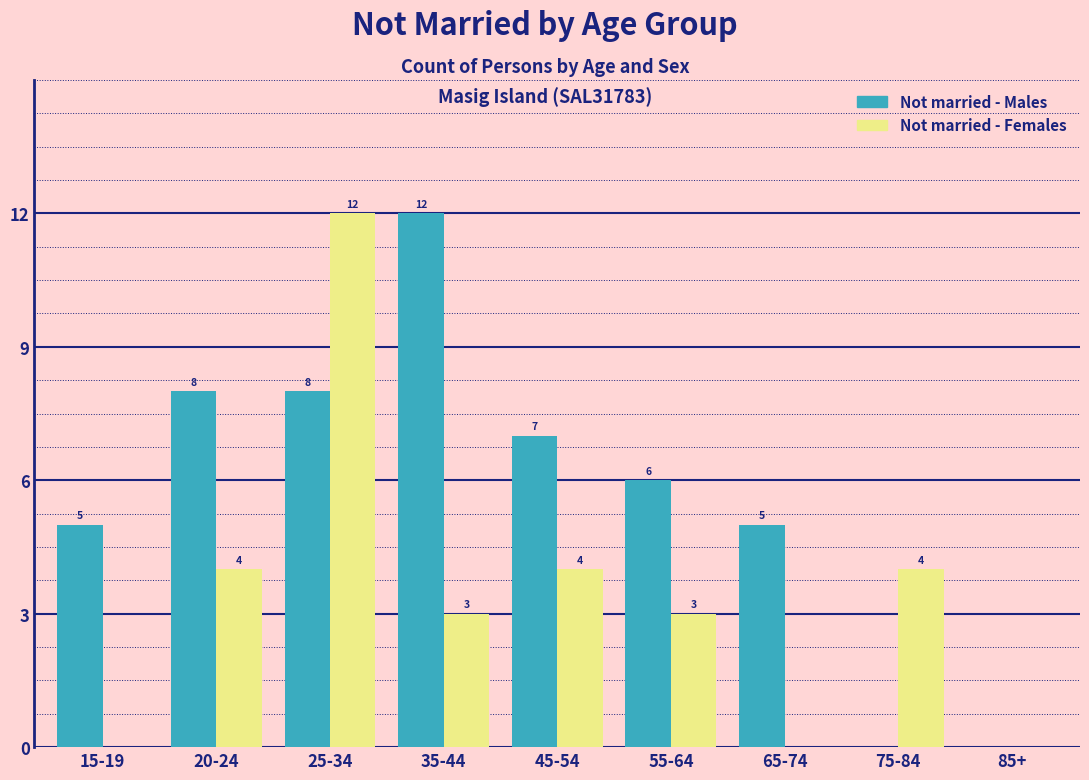

Reading left to right, extract all data points from this chart.

Not married - Males: 15-19=5	20-24=8	25-34=8	35-44=12	45-54=7	55-64=6	65-74=5	75-84=0	85+=0
Not married - Females: 15-19=0	20-24=4	25-34=12	35-44=3	45-54=4	55-64=3	65-74=0	75-84=4	85+=0